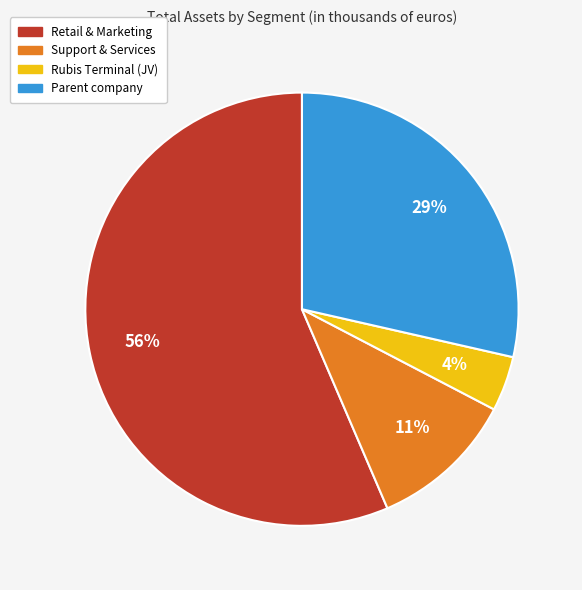

To the nearest percent, what portion does Parent company represent?

29%